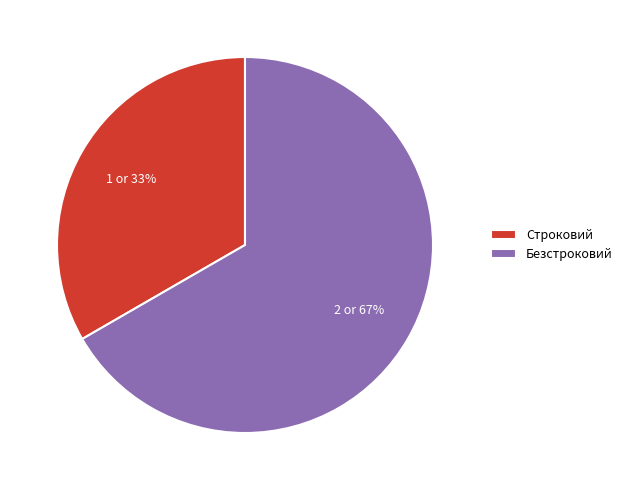

Does any single category account for the majority?

Yes